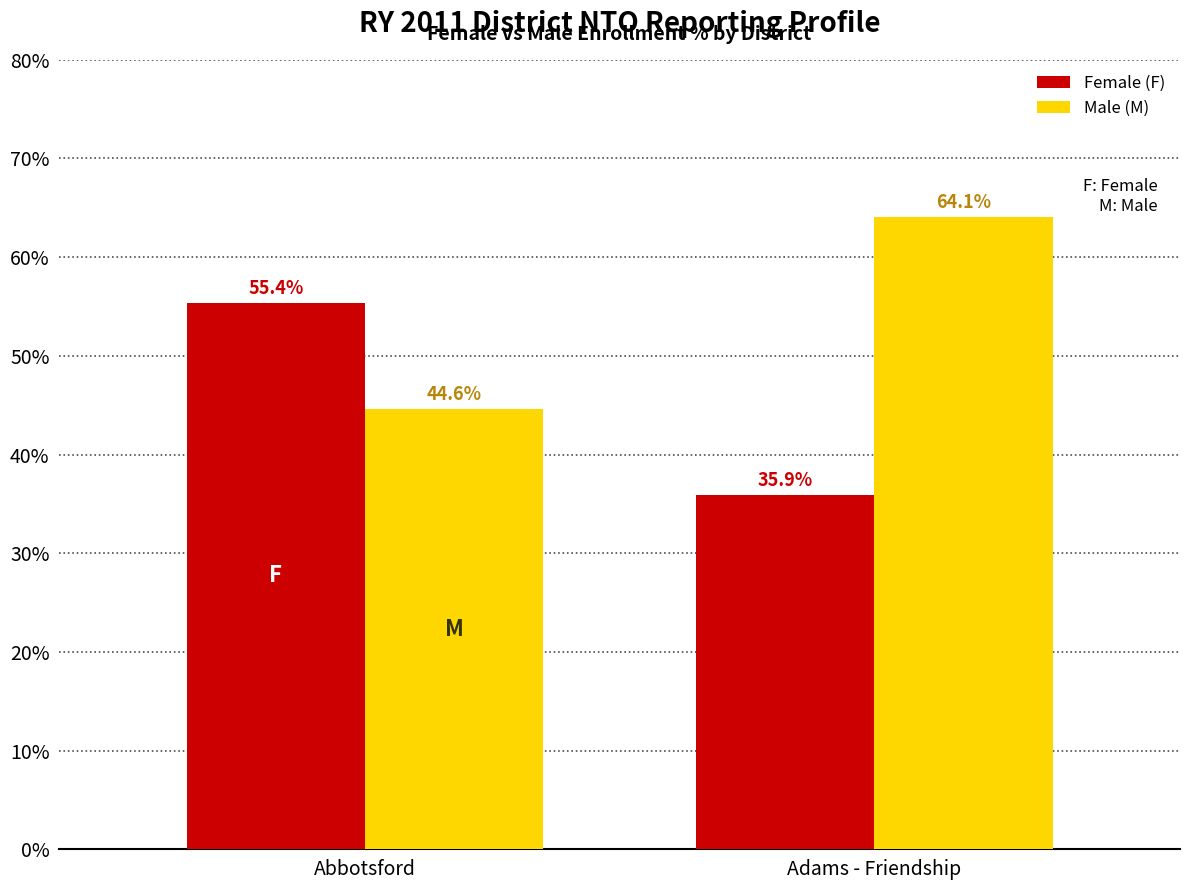

Which series has the largest total across all categories?

Male (M)